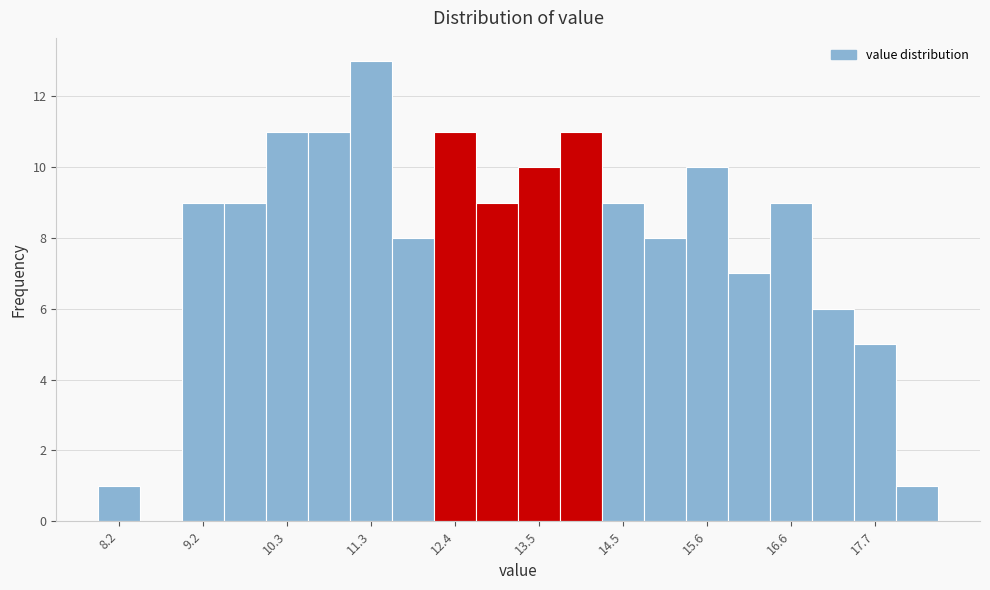

Around what value on the x-axis is the tallest bar? Give the approximate position of its centre, as read against the axis.

11.4